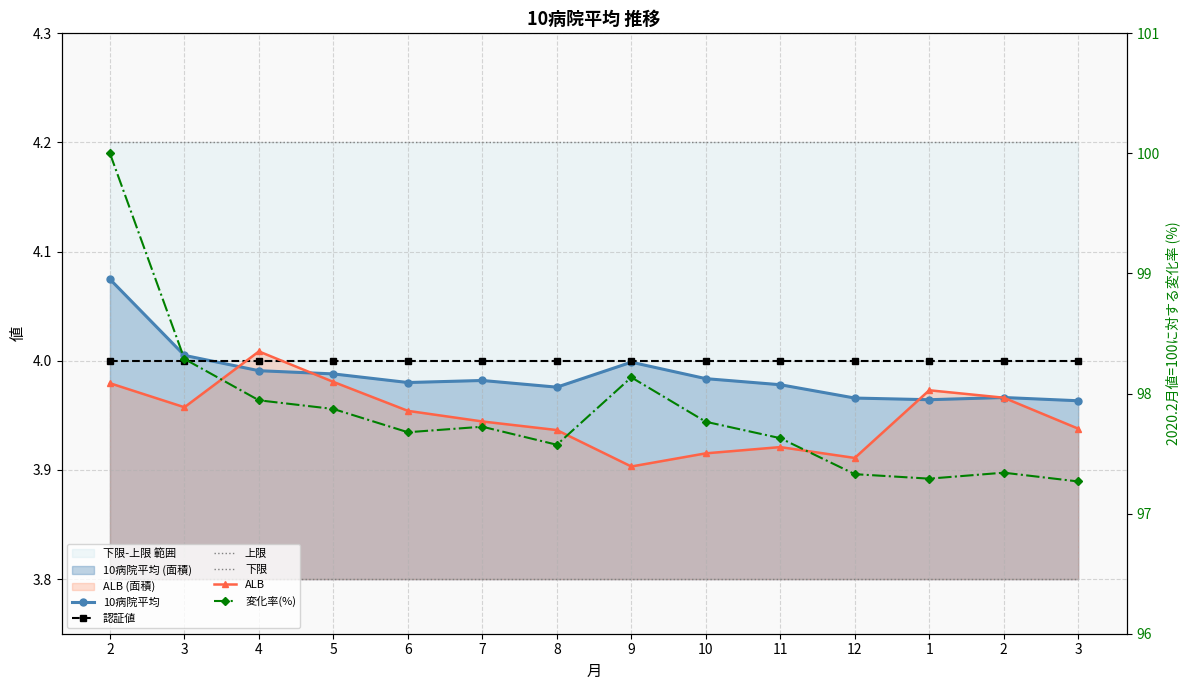

What is the difference between the maximum and minimum values in the 変化率(%) series?

2.7